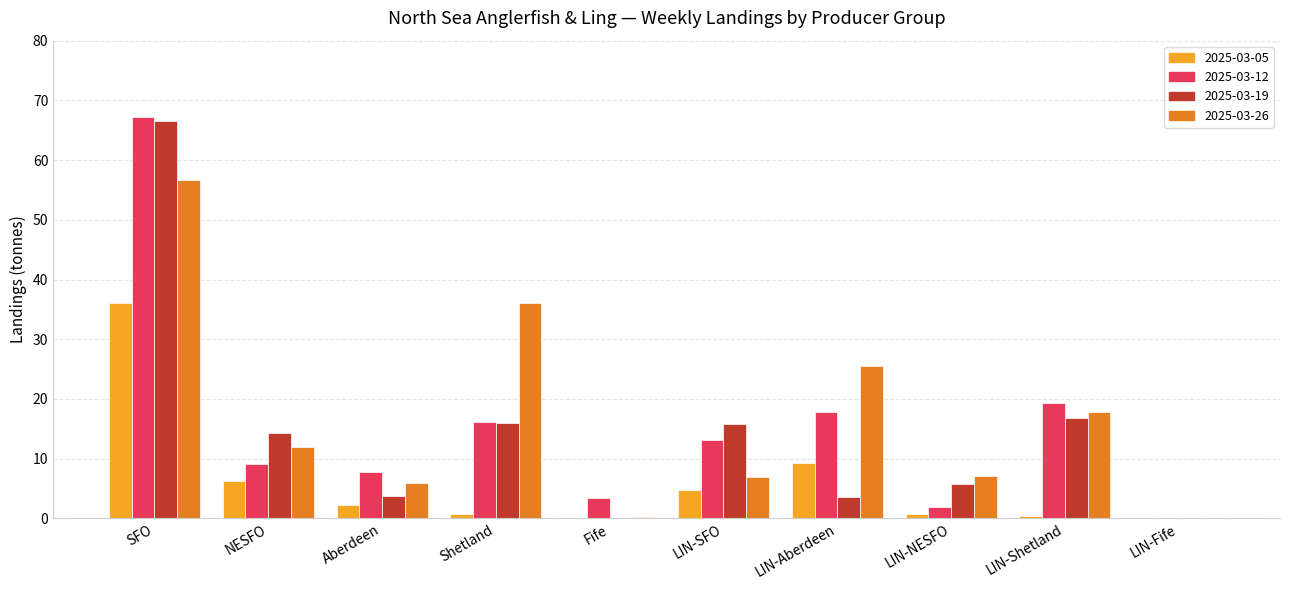

What is the maximum value for 2025-03-12?

67.2